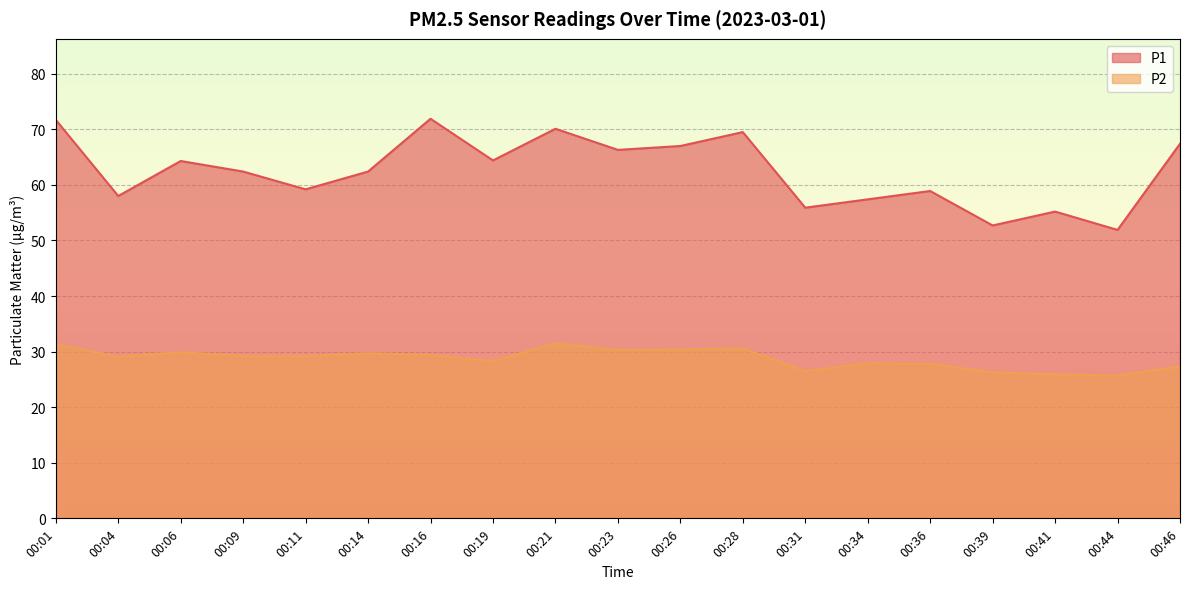

Which series changed the most between 00:04 and 00:14?

P1